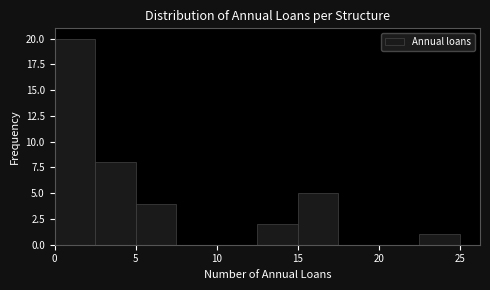

Reading left to right, transcribe this chart: for each bar, give the range it covers on the x-axis and its height. The values are not printed on the chart, so give them approximately, as read against the axis.

0.0 to 2.5: 20
2.5 to 5.0: 8
5.0 to 7.5: 4
7.5 to 10.0: 0
10.0 to 12.5: 0
12.5 to 15.0: 2
15.0 to 17.5: 5
17.5 to 20.0: 0
20.0 to 22.5: 0
22.5 to 25.0: 1